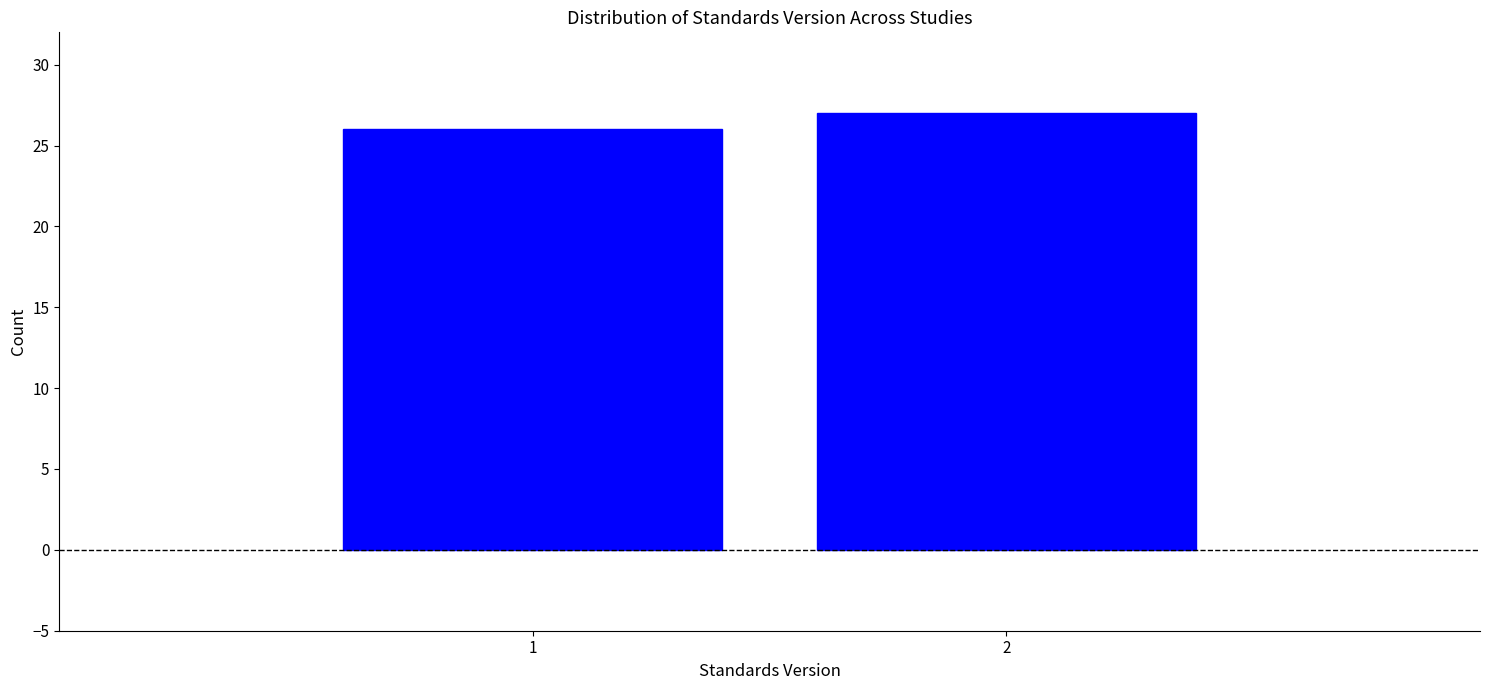

Reading left to right, transcribe all the data shown in this chart.

1=26	2=27